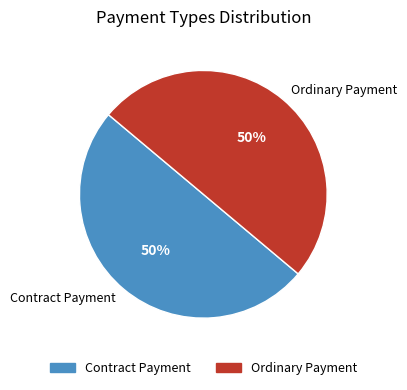

Count the number of slices in the pie.

2